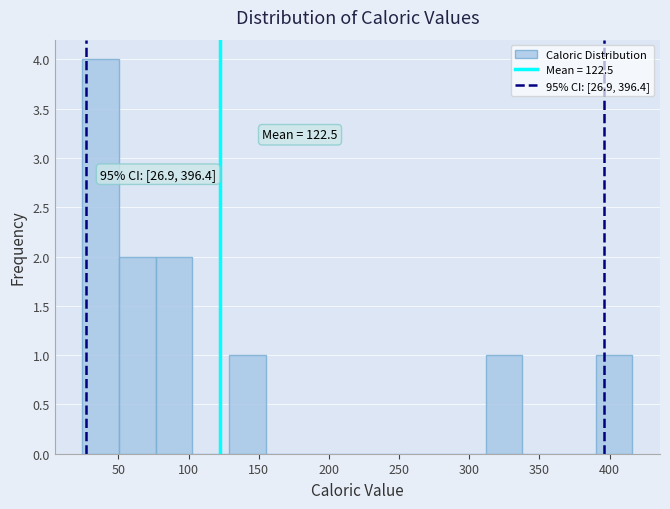

Which range on the x-axis has the tallest bar?

25 to 50